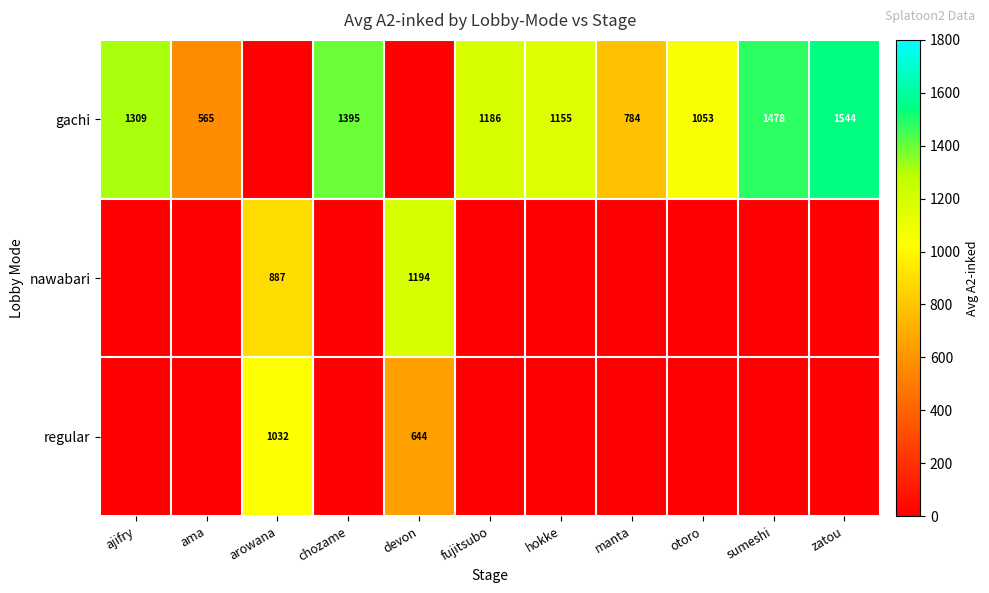

The value of gachi at fujitsubo is 1186. True or false?

True